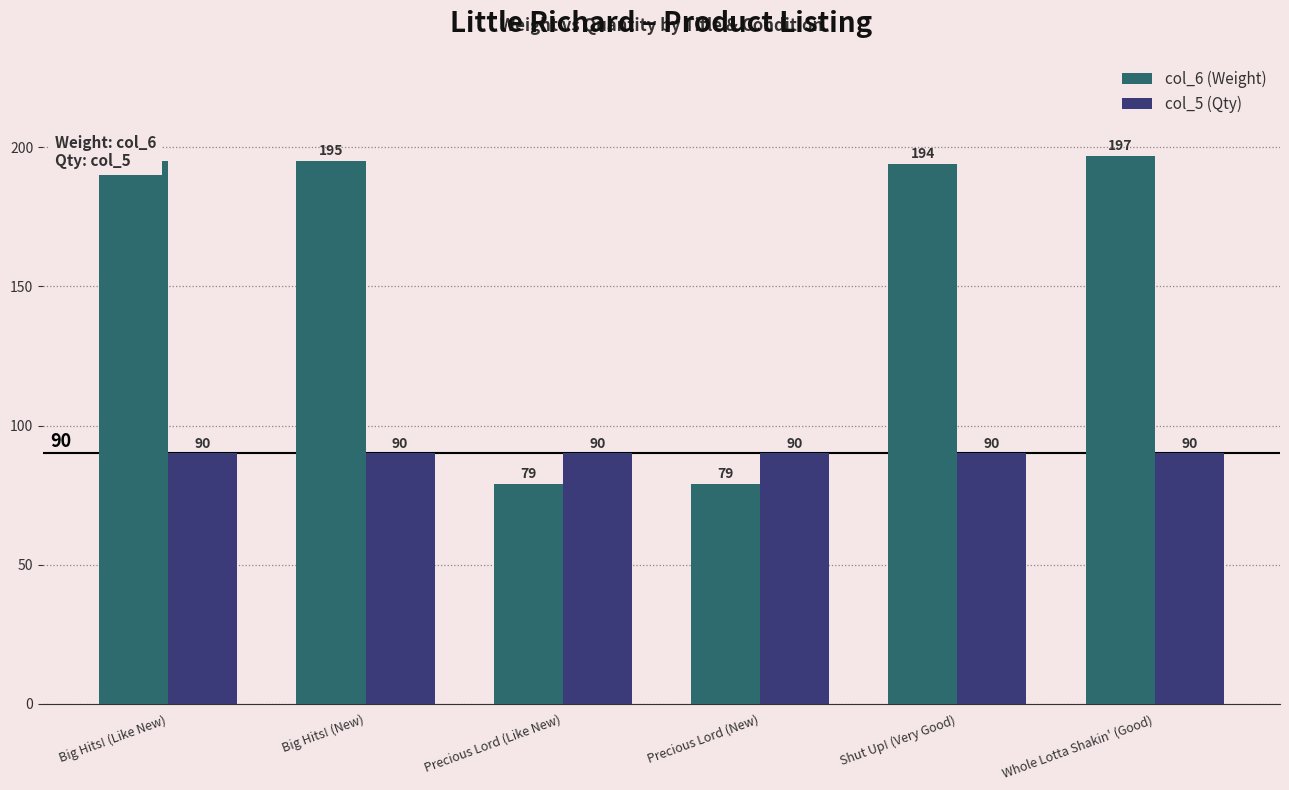

True or false: col_5 (Qty) has a value of 57 at Whole Lotta Shakin' (Good).

False